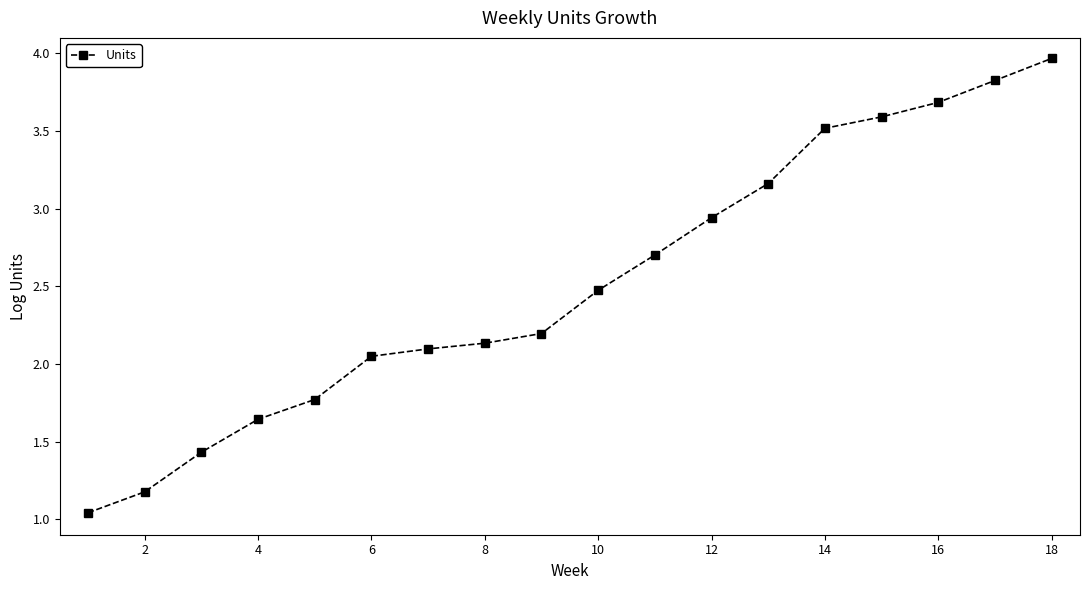

What is the difference between the second highest and second lowest values?

2.6